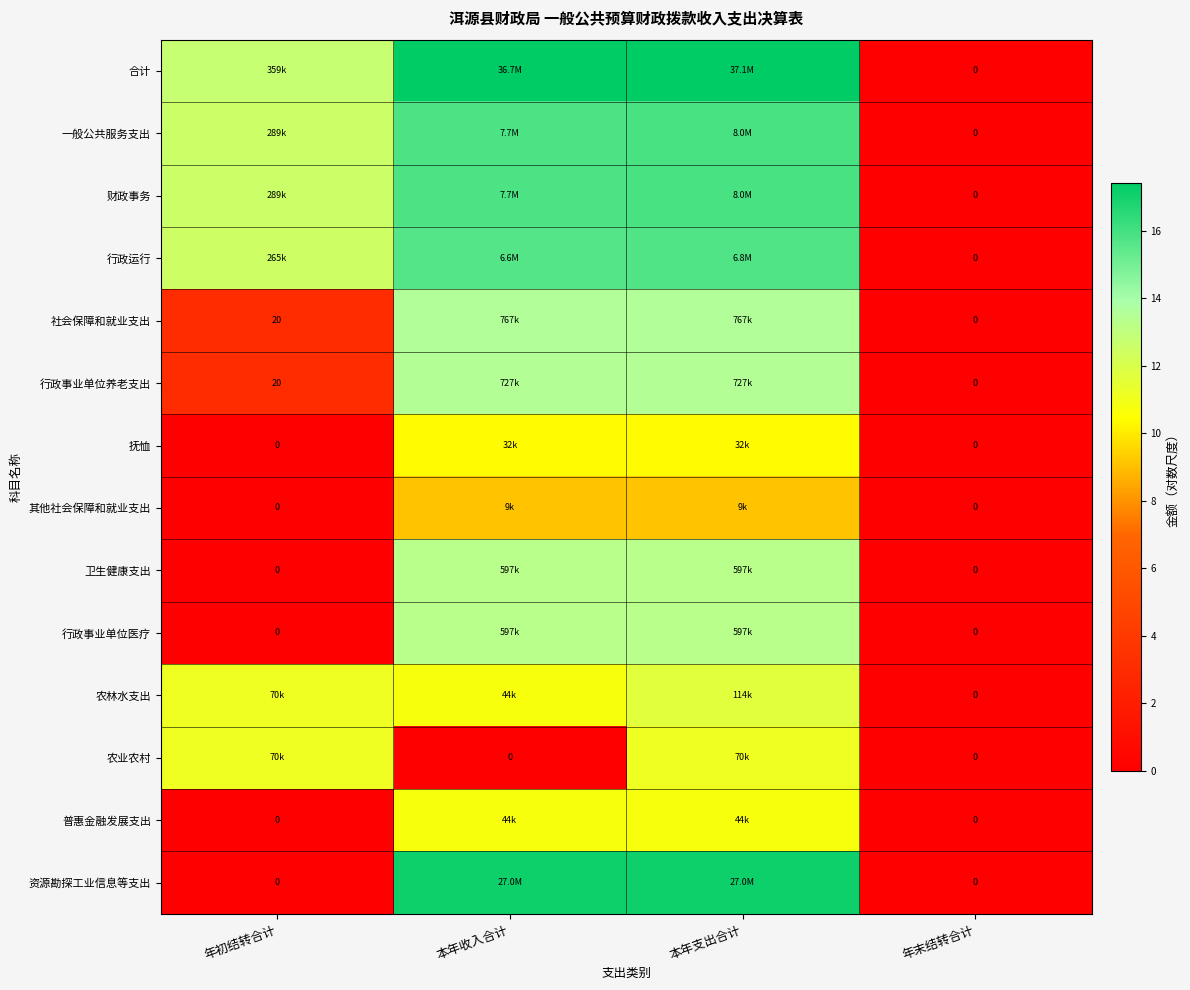

The 普惠金融发展支出 series shows 0.0 at 年末结转合计. True or false?

True